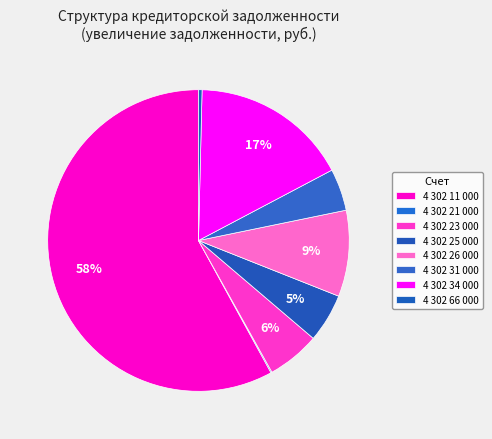

To the nearest percent, what is the difference between the 4 302 31 000 and 4 302 23 000 slice percentages?

1%